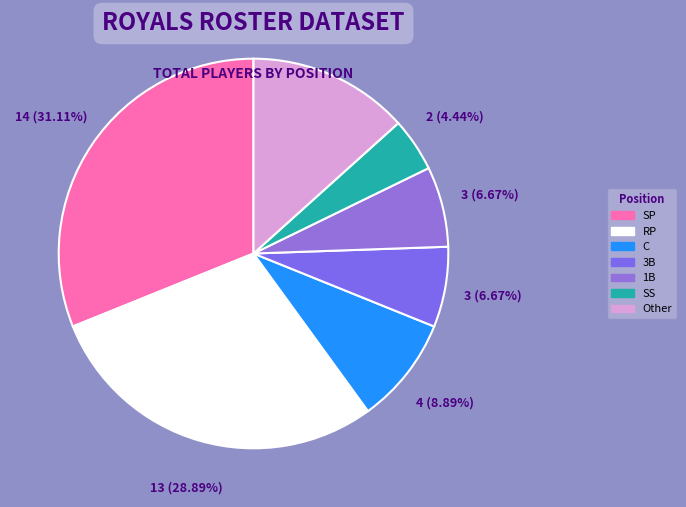

To the nearest percent, what is the average slice percentage?

14%